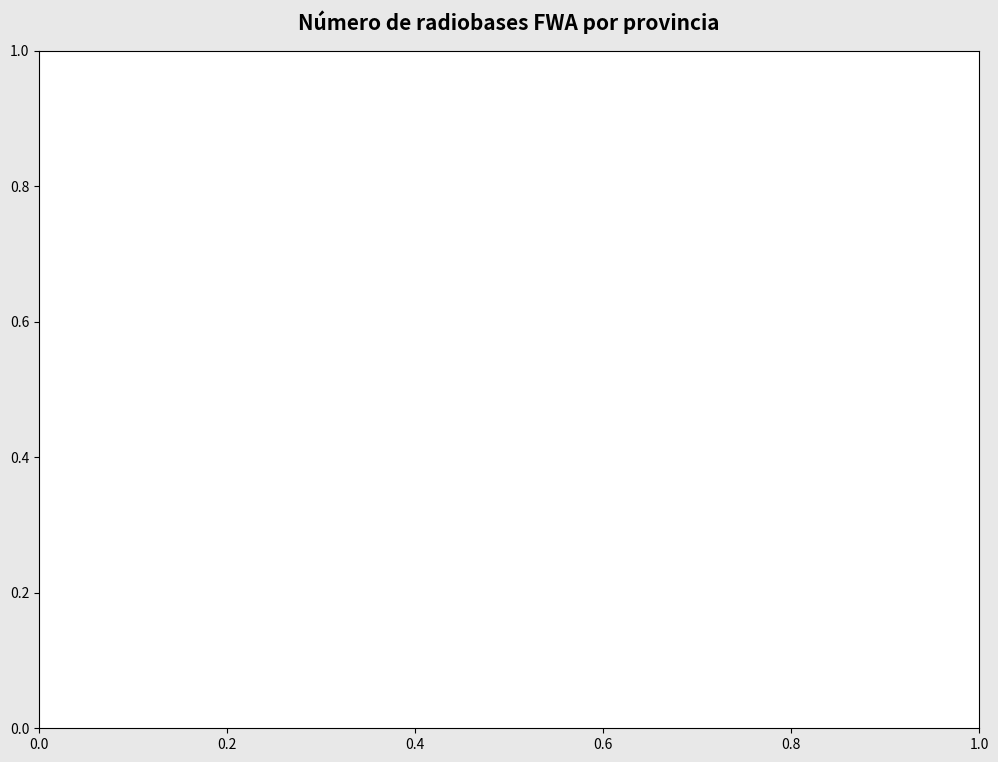

Combined, do Guayas and Azuay account for over 50%?

Yes